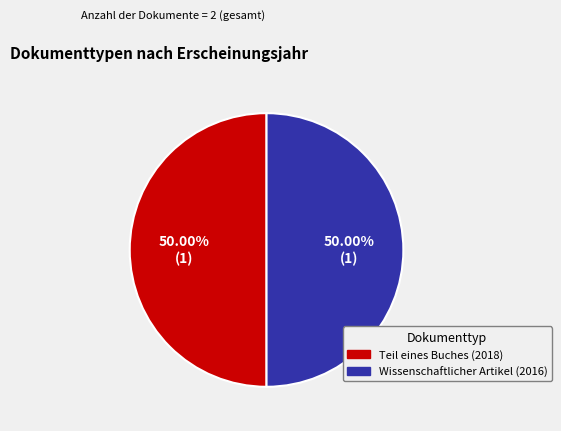

What is the ratio of the value at Wissenschaftlicher Artikel (2016) to the value at Teil eines Buches (2018)?

1.0